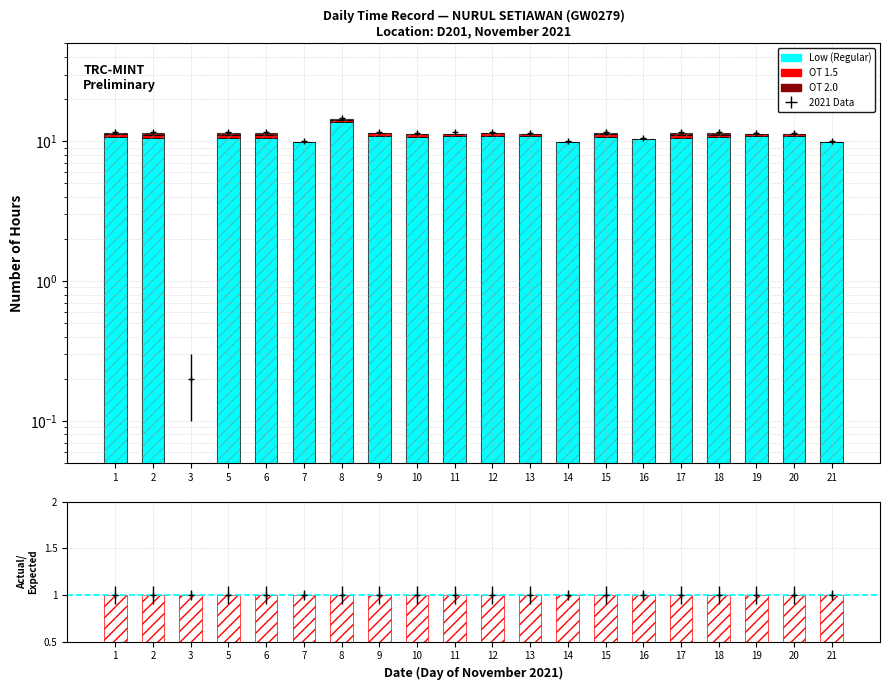

Rank the series by their maximum value, from highest to lowest.

Low (Regular), OT 1.5, OT 2.0